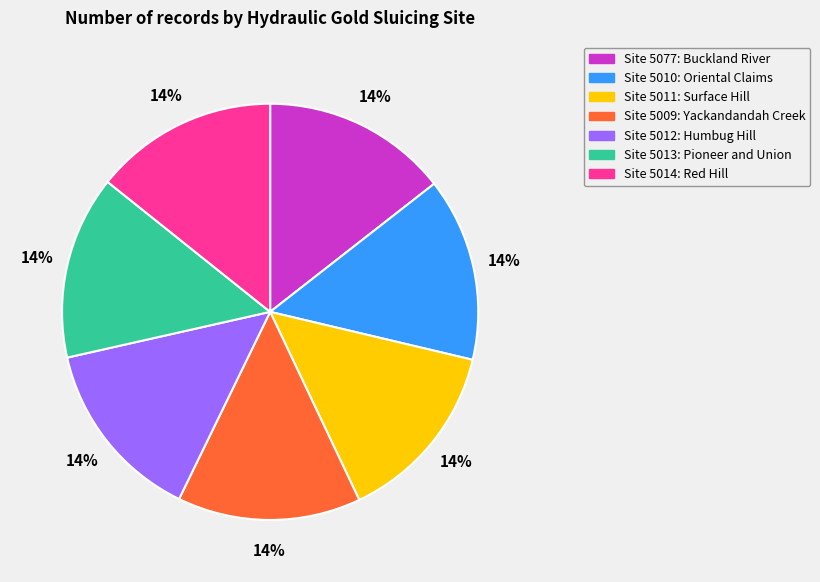

To the nearest percent, what is the average slice percentage?

14%